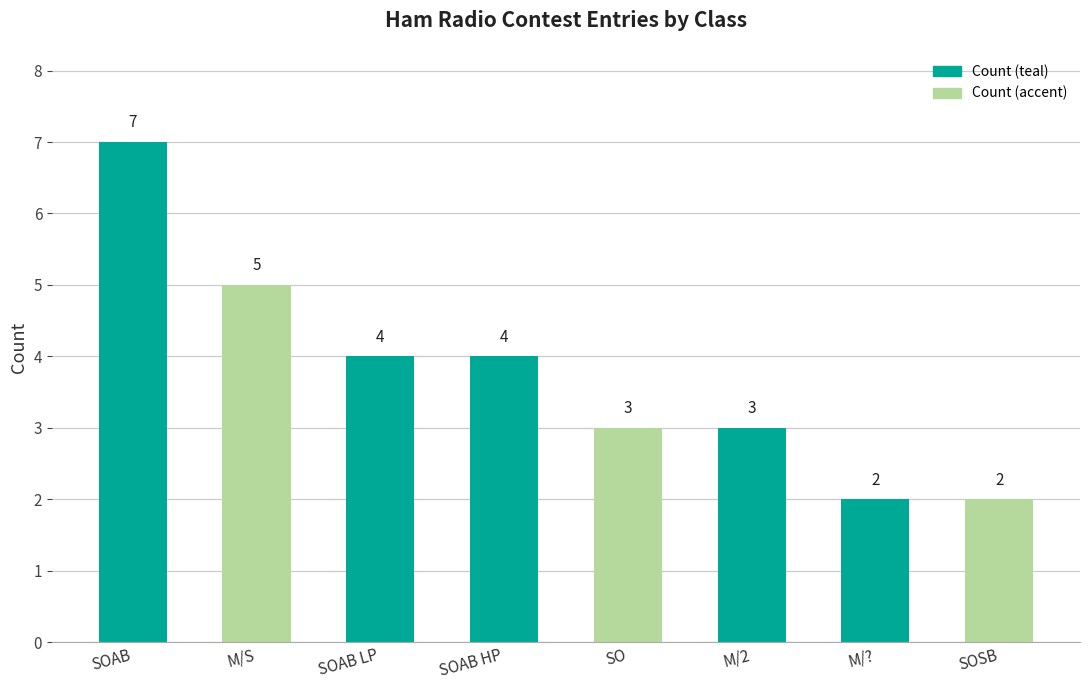

What is the change in value from SOAB to SOAB LP?

-3